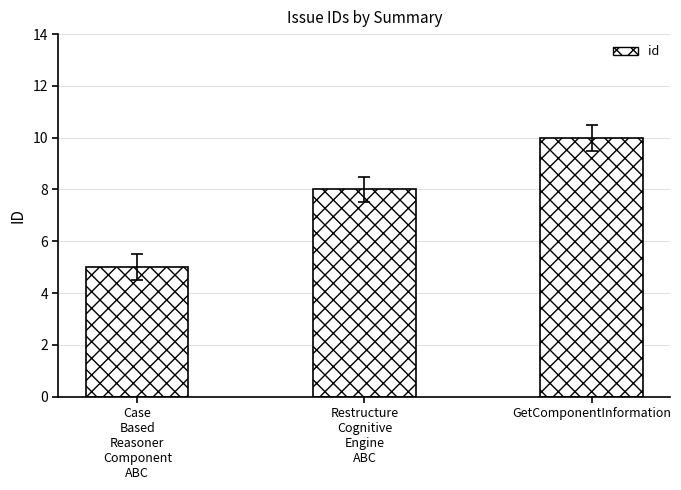

What is the change in value from Case
Based
Reasoner
Component
ABC to Restructure
Cognitive
Engine
ABC?

+3